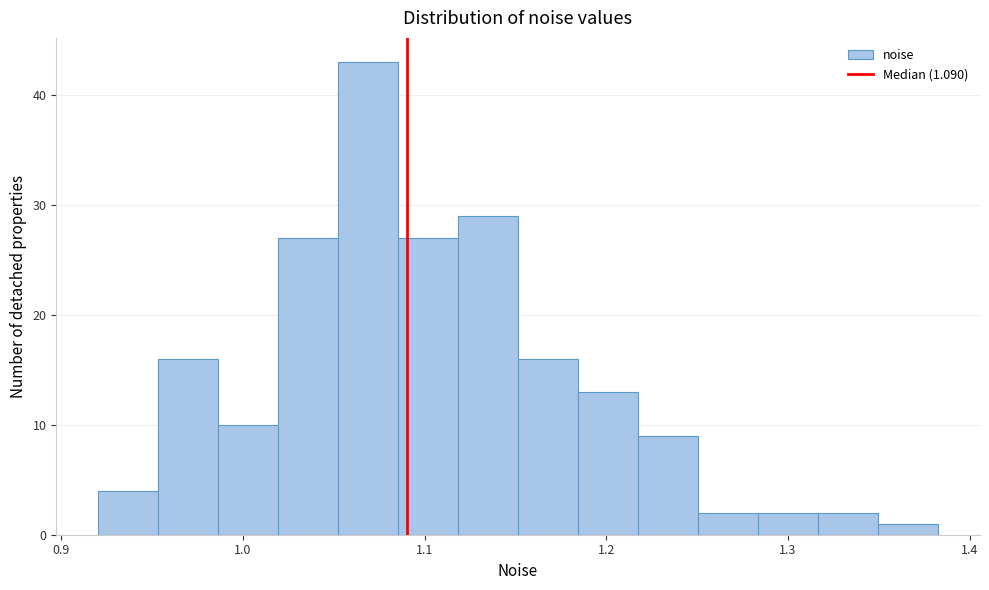

Around what value on the x-axis is the tallest bar? Give the approximate position of its centre, as read against the axis.

1.07